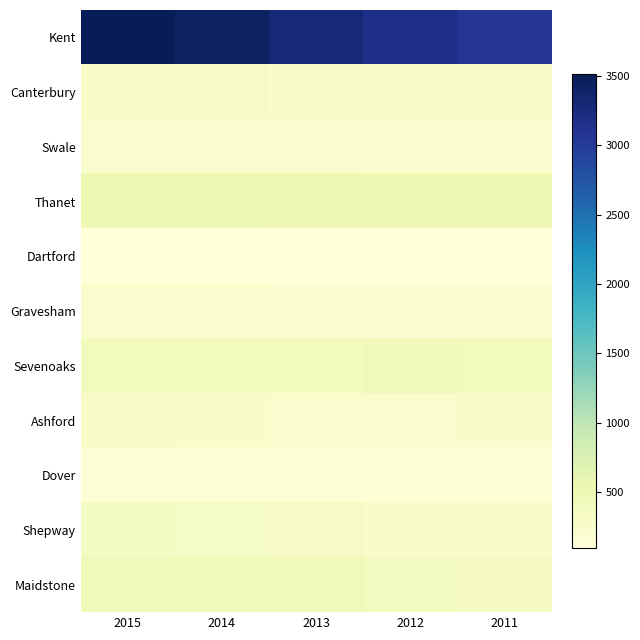

What is the maximum value shown in the chart?

3511